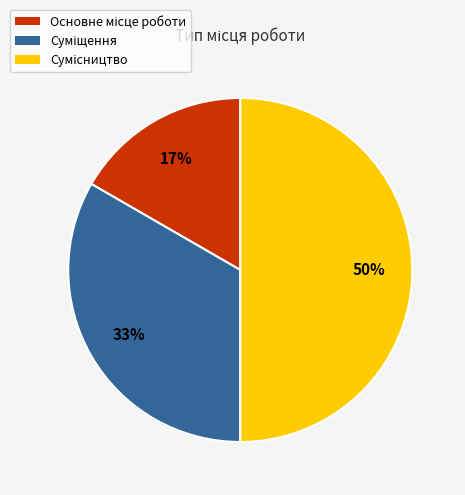

To the nearest percent, what is the average slice percentage?

33%